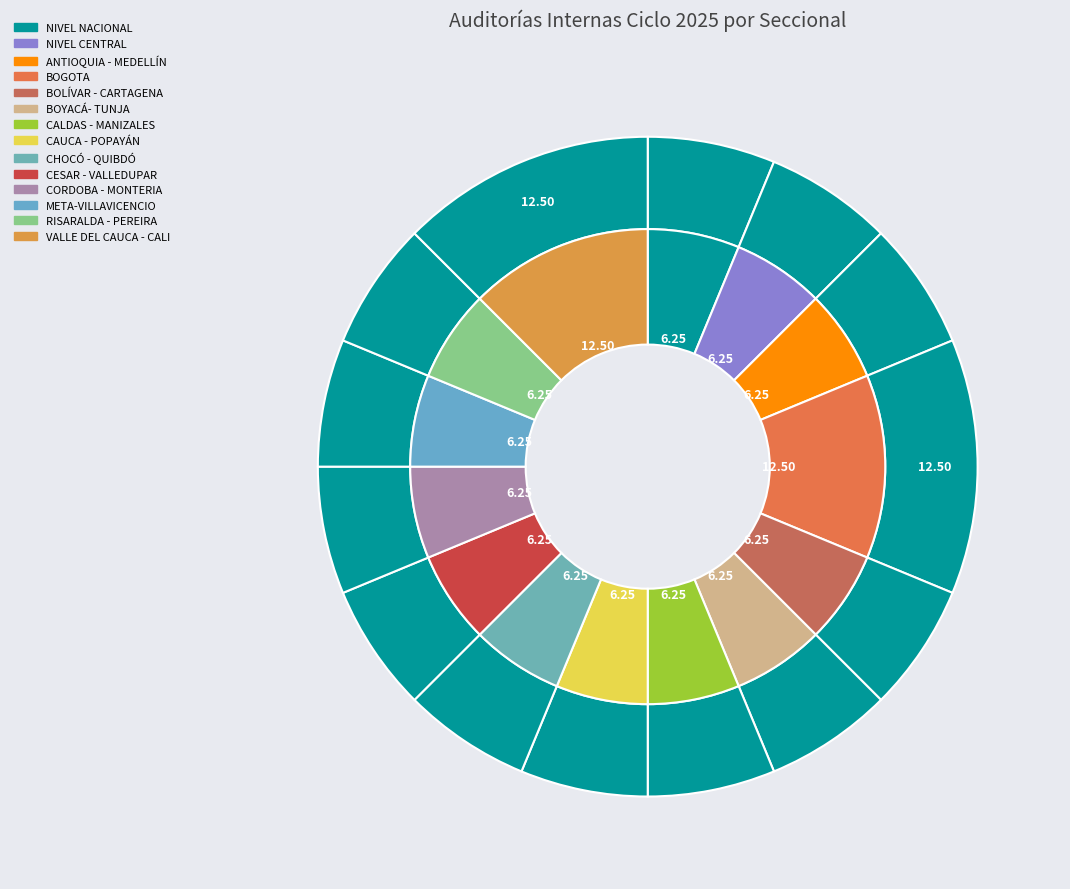

Do NIVEL CENTRAL and BOYACÁ- TUNJA together represent more than half of the pie?

No